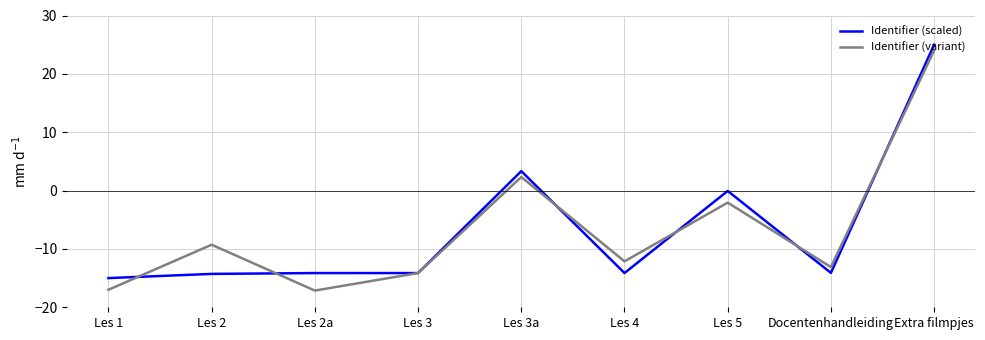

What is the lowest value of the Identifier (scaled) series?

-15.0